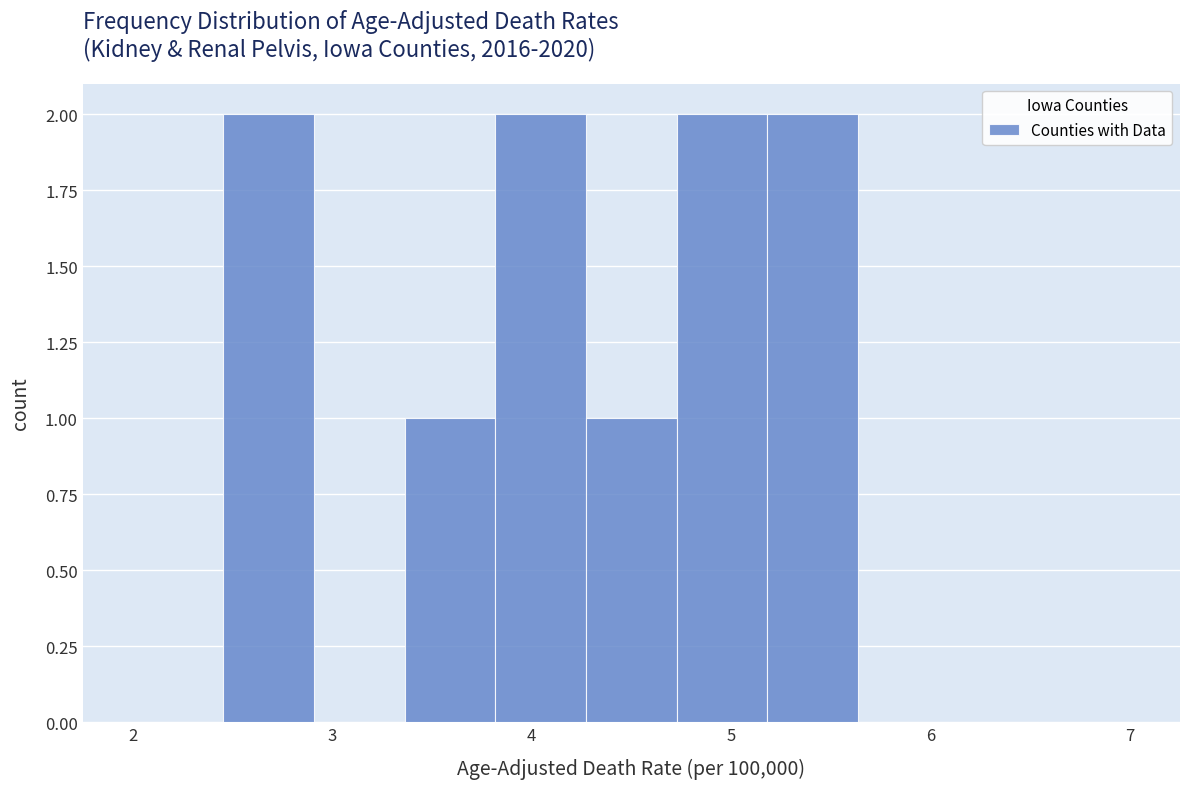

Reading left to right, list every bar in this chart as the range it spans on the x-axis followed by its height. Neither the bar edges nor the heights are printed on the chart, so give them approximately, as read against the axes.

2.0 to 2.5: 0
2.5 to 2.9: 2
2.9 to 3.4: 0
3.4 to 3.8: 1
3.8 to 4.3: 2
4.3 to 4.7: 1
4.7 to 5.2: 2
5.2 to 5.6: 2
5.6 to 6.1: 0
6.1 to 6.5: 0
6.5 to 7.0: 0